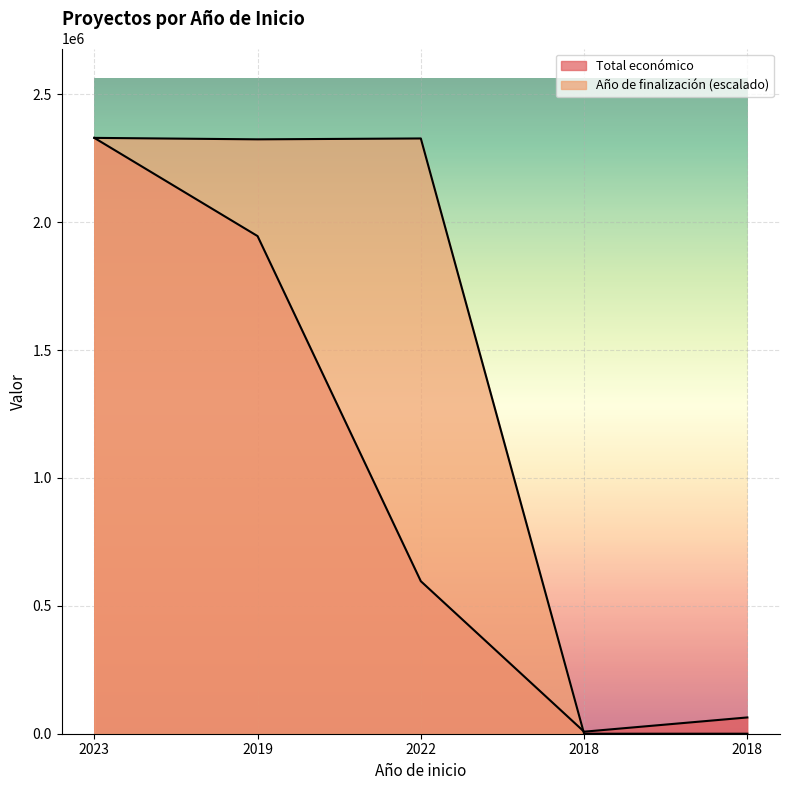

Count the number of data series in this chart.

2